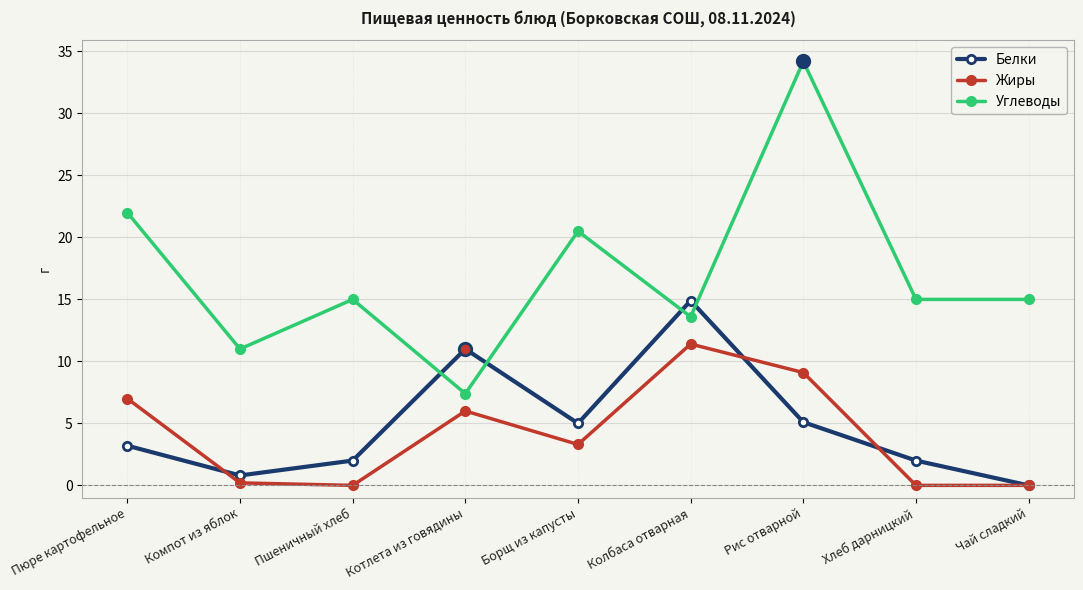

How many interior local peaks does the Углеводы series have?

3